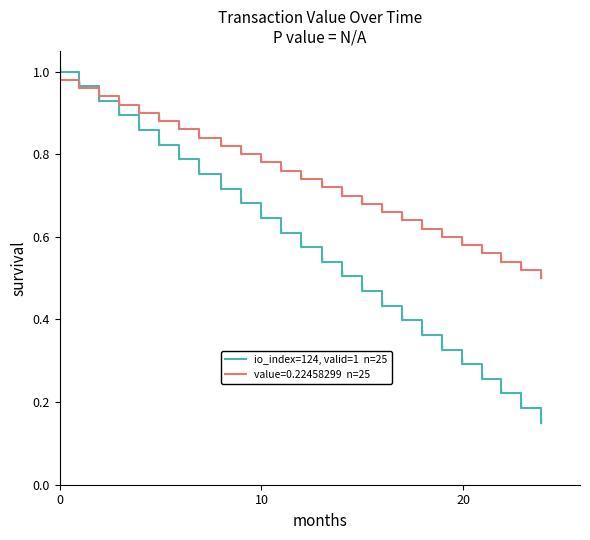

How many lines are shown in the chart?

2